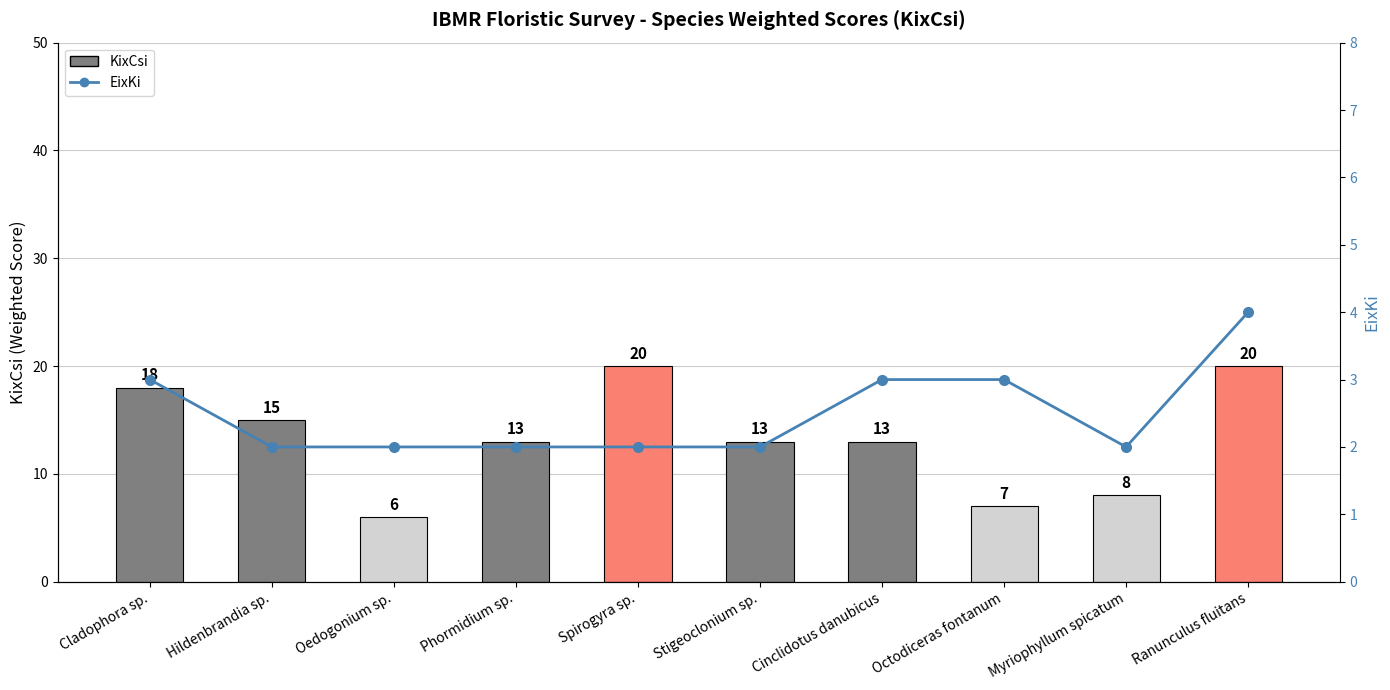

What is the spread (max minus min) of values at Stigeoclonium sp.?

11